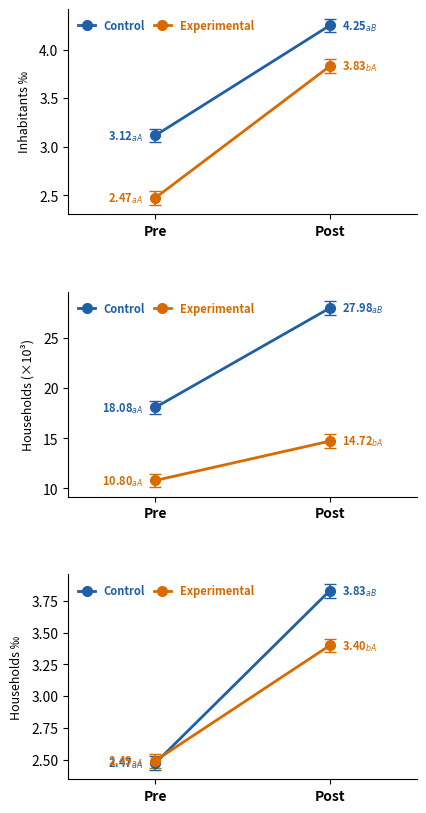

Where does the Control series first go above 3?

Post